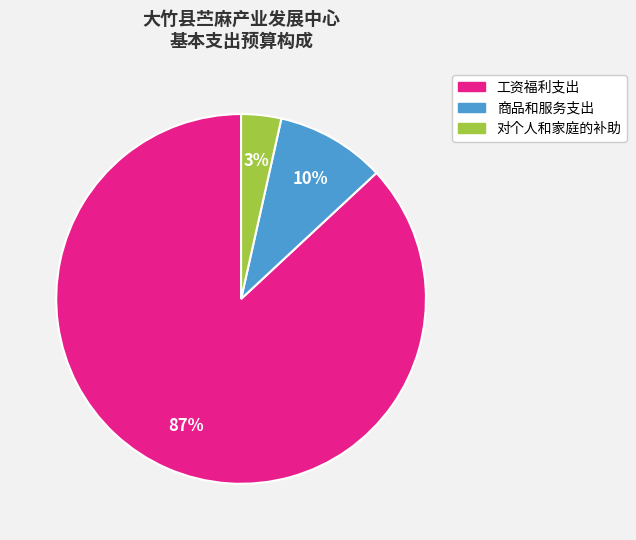

How many slices are in this pie chart?

3